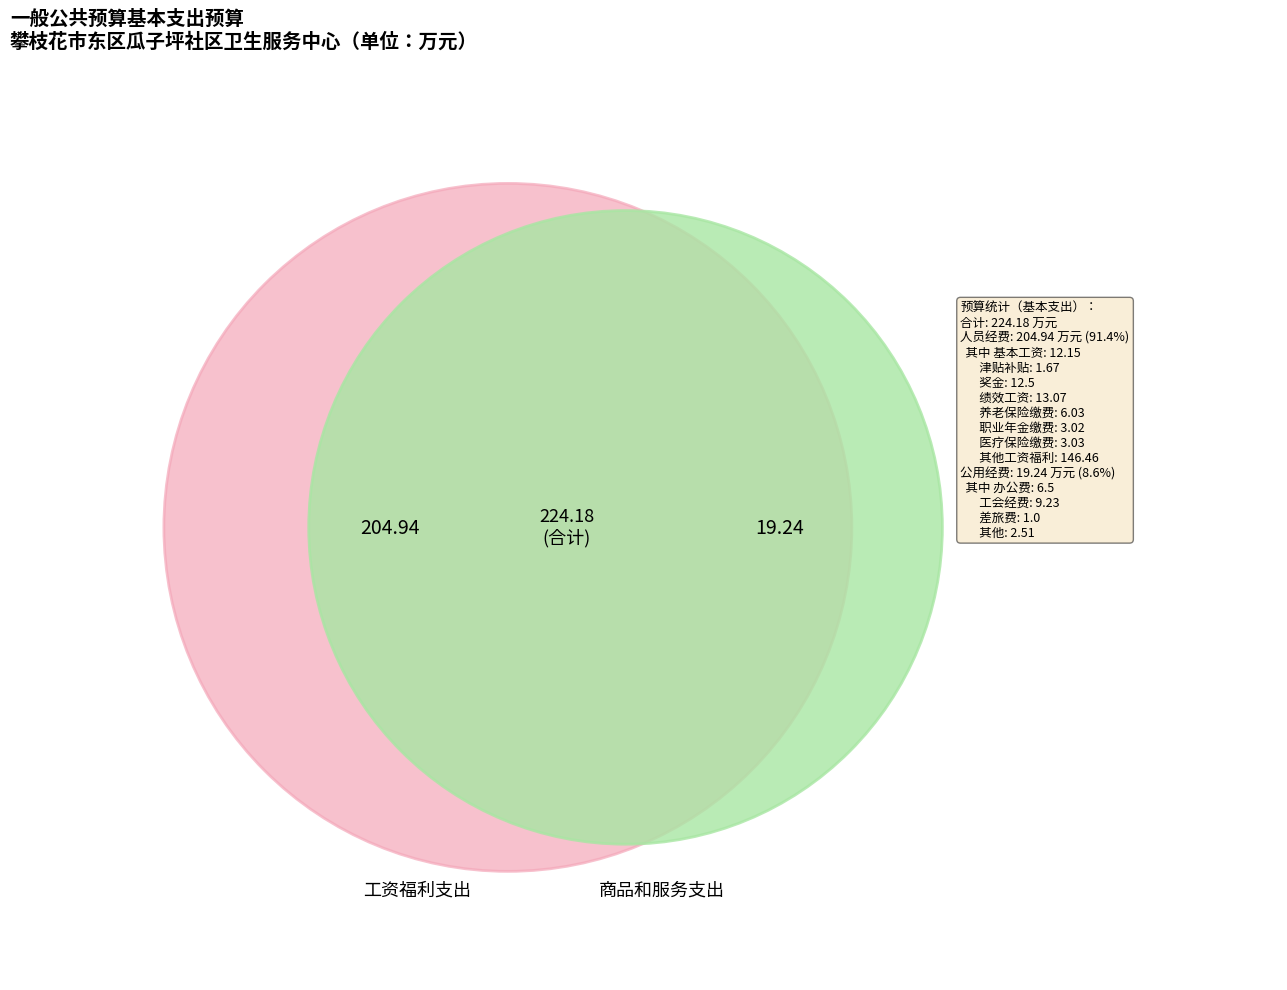

To the nearest percent, what is the average slice percentage?

50%